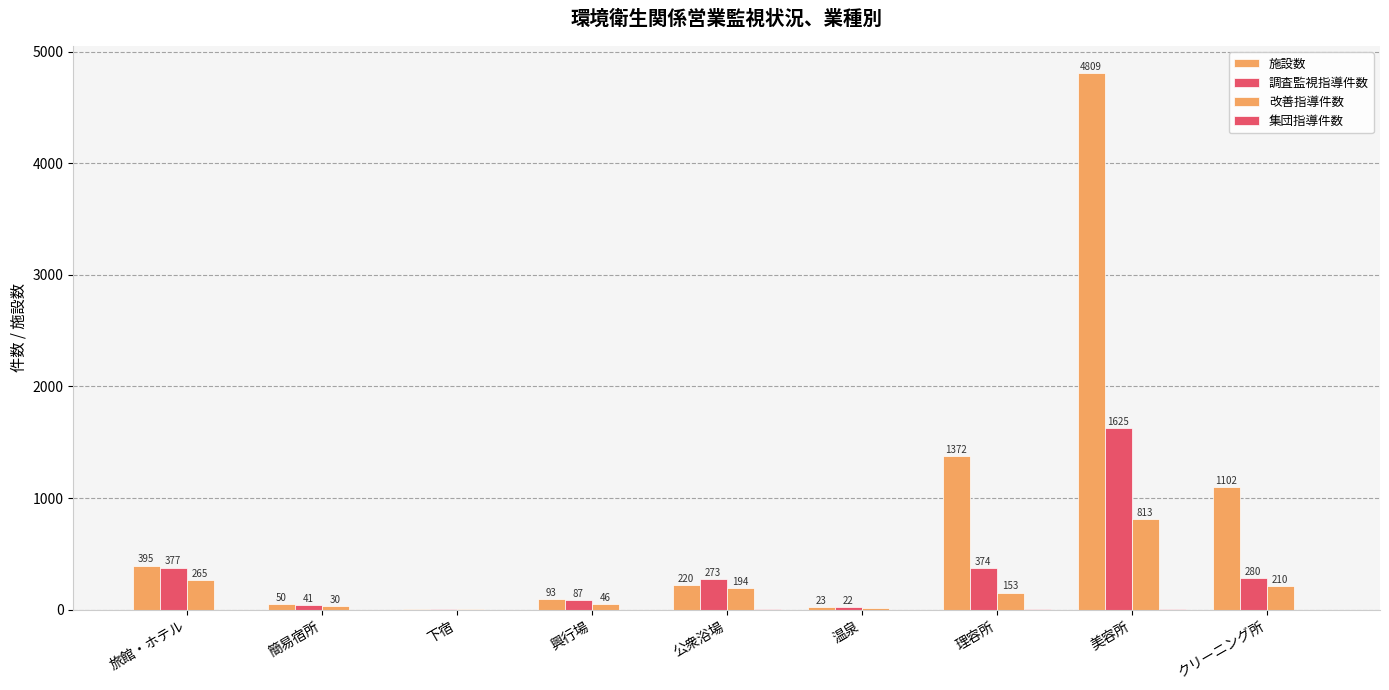

Does the chart contain stacked bars?

No